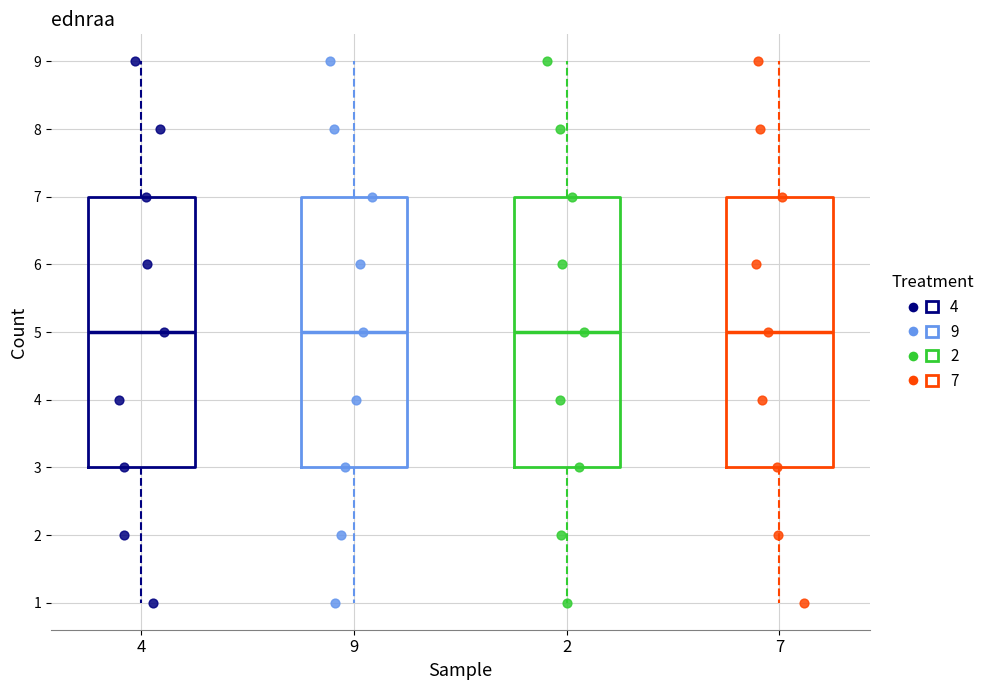

Reading left to right, transcribe this box plot: for each box, give where its median line is, the range the box spans, and where its two whiskers end, as read against the y-axis. The values are not printed on the chart, so give them approximately, as read against the axis.

4: median 5, box 3 to 7, whiskers 1 to 9
9: median 5, box 3 to 7, whiskers 1 to 9
2: median 5, box 3 to 7, whiskers 1 to 9
7: median 5, box 3 to 7, whiskers 1 to 9